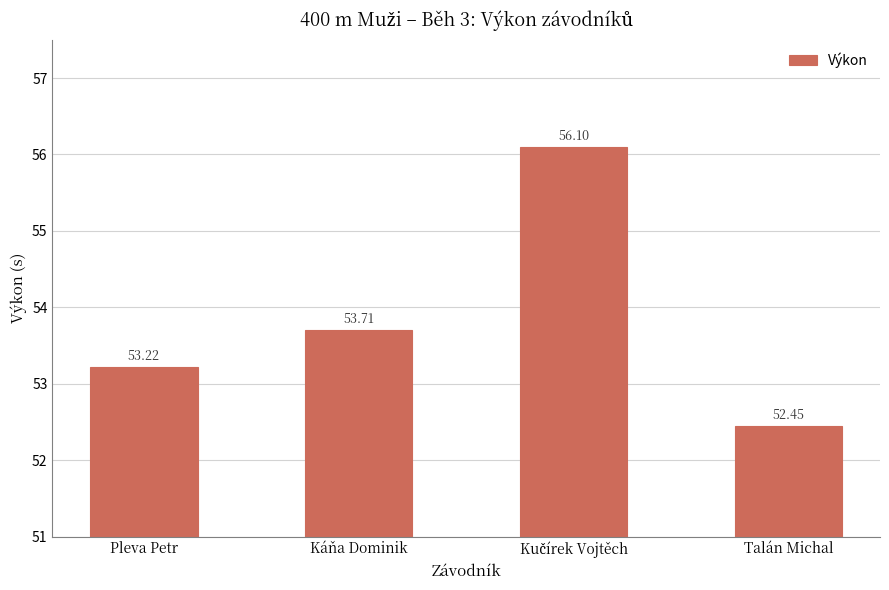

What is the label of the 3rd bar from the right?

Káňa Dominik